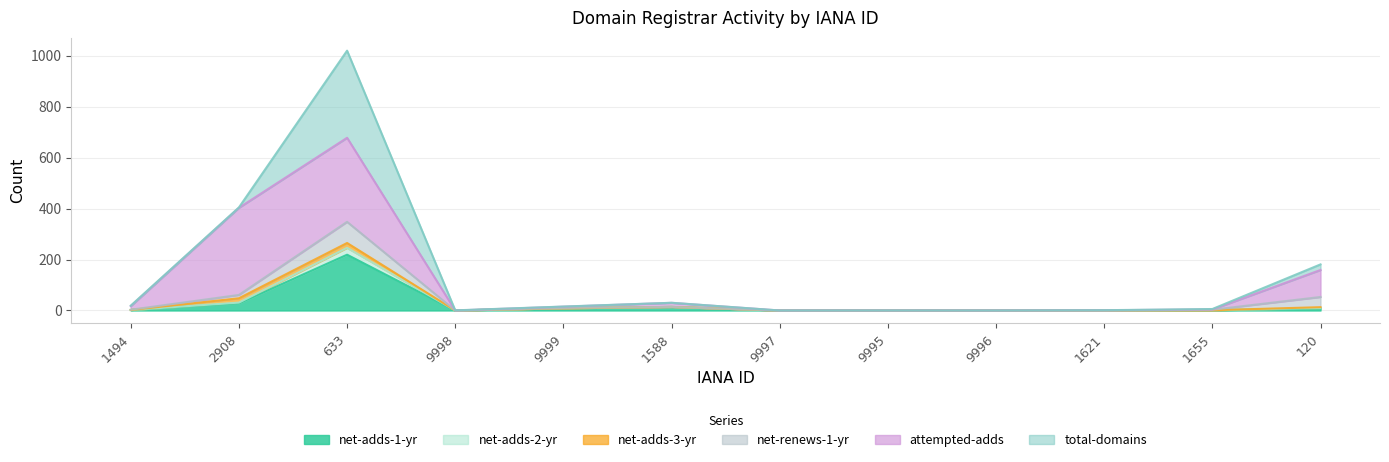

How many lines are shown in the chart?

6